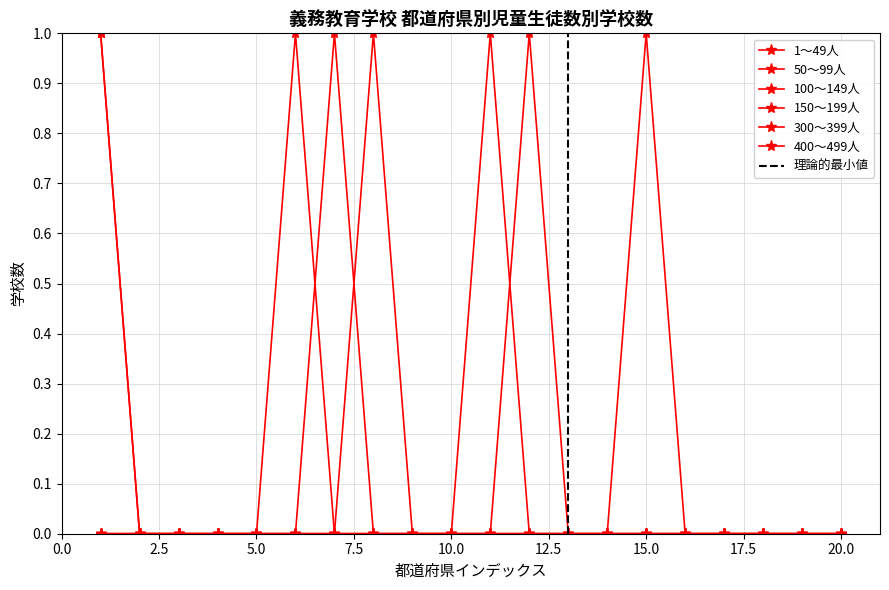

How many data points in 50～99人 are above 0?

2